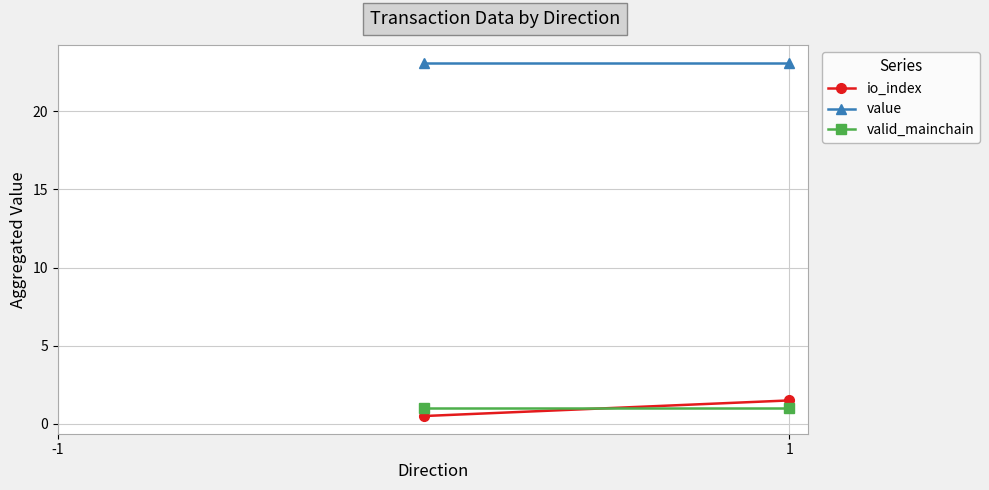

Rank the categories by valid_mainchain value from lowest to highest.

-1, 1